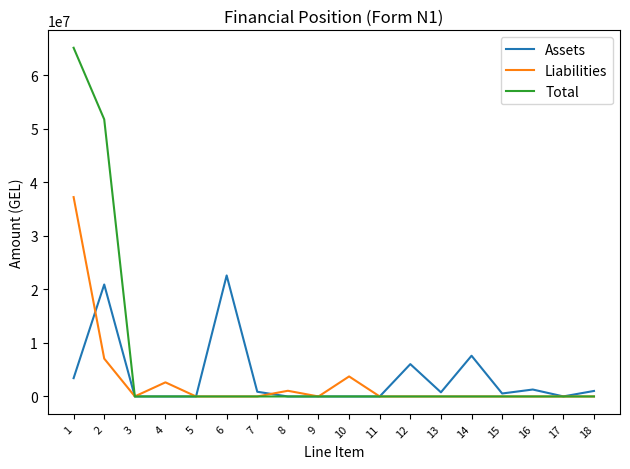

Is the value of Liabilities at 1 greater than the value of Total at 2?

No